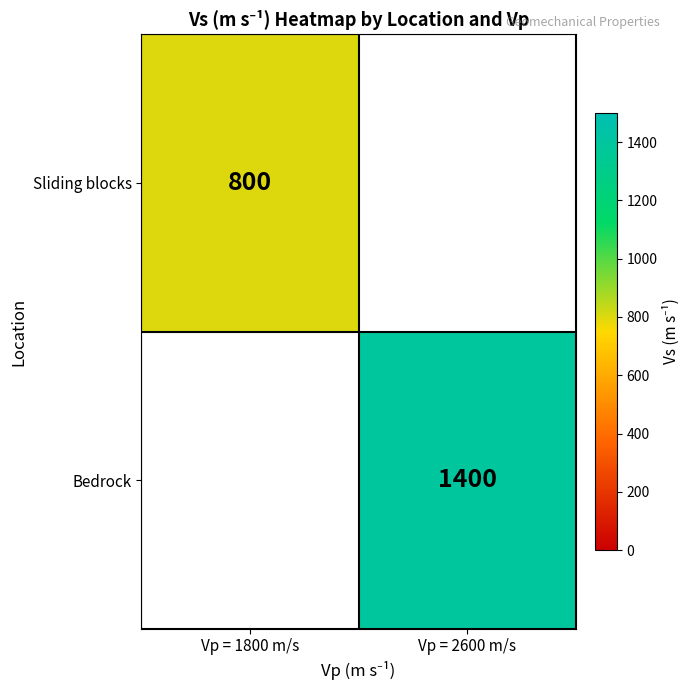

List the series in order of their peak value, lowest first.

Sliding blocks, Bedrock